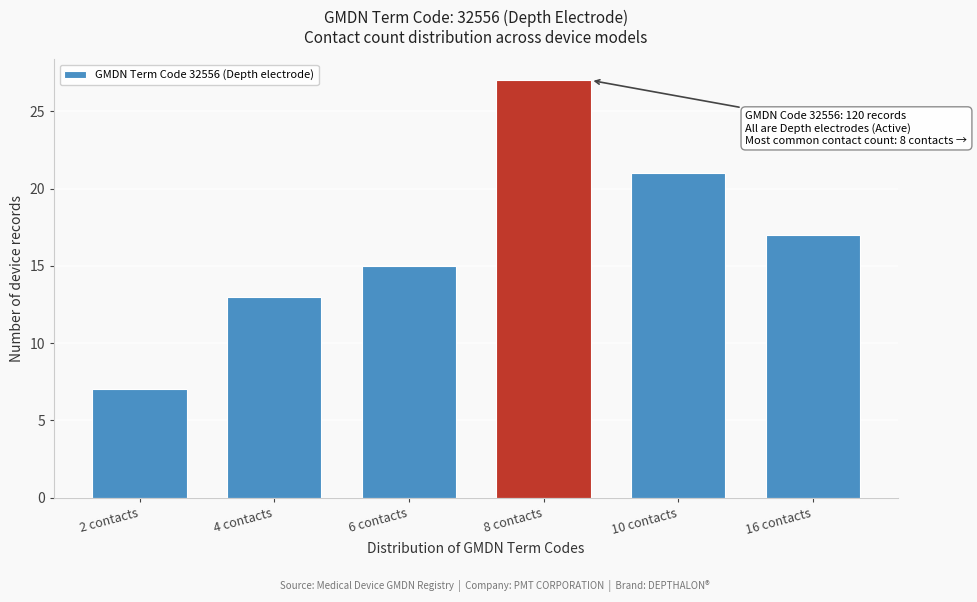

Reading left to right, list all the values displayed in this chart.

2 contacts=7	4 contacts=13	6 contacts=15	8 contacts=27	10 contacts=21	16 contacts=17